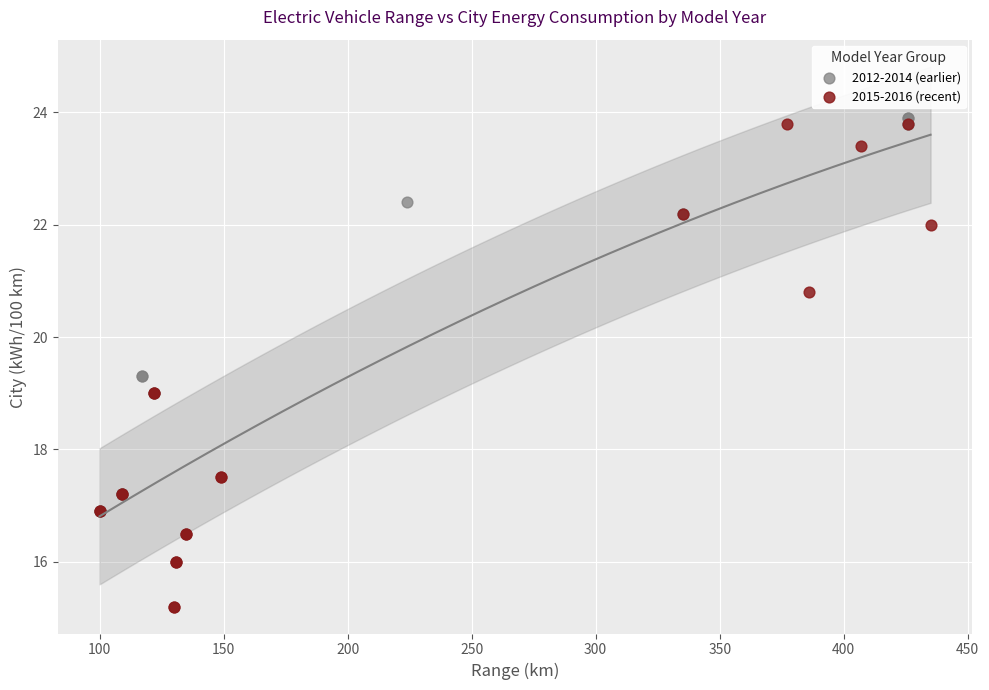

What are all the series names shown in the legend?

2012-2014 (earlier), 2015-2016 (recent)